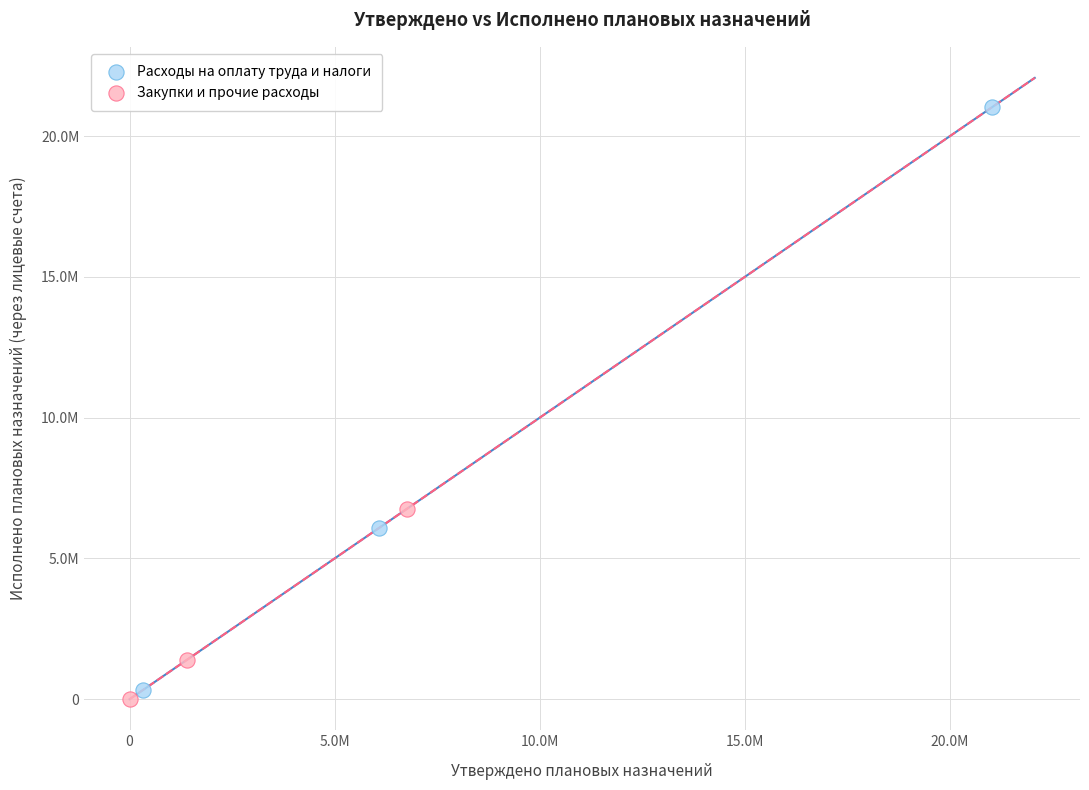

What are all the series names shown in the legend?

Расходы на оплату труда и налоги, Закупки и прочие расходы